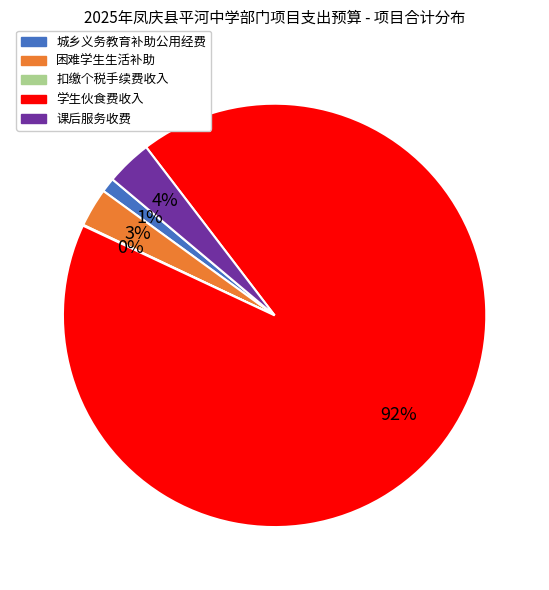

Is there a majority slice in this chart?

Yes